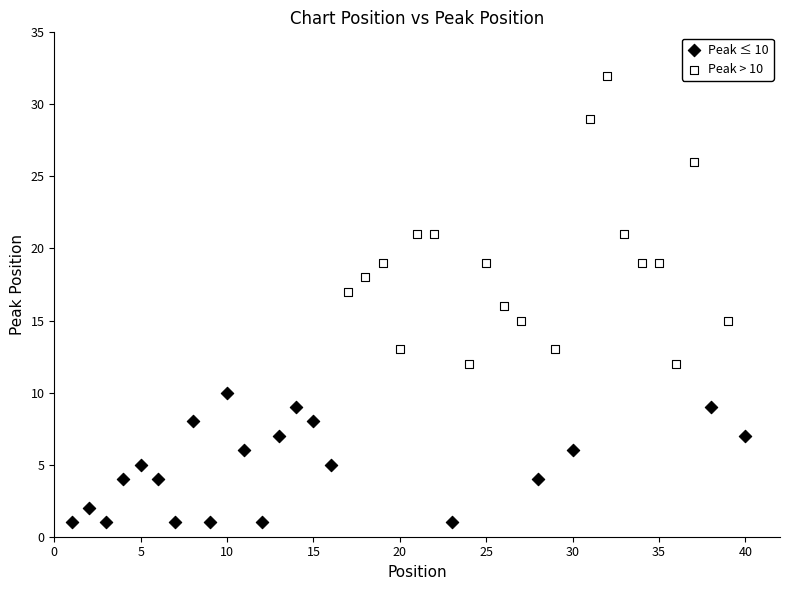

Which series has the widest spread of Y values?

Peak > 10